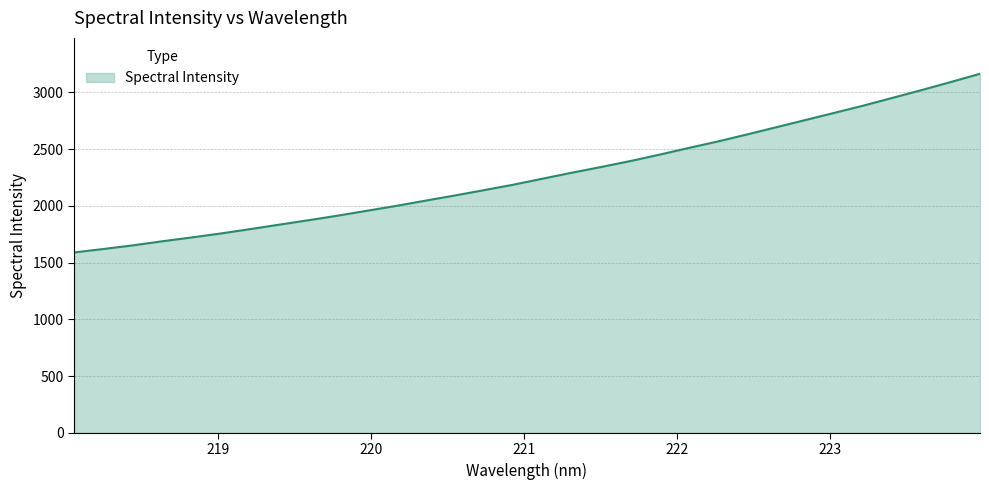

What is the minimum value shown in the chart?

1589.4